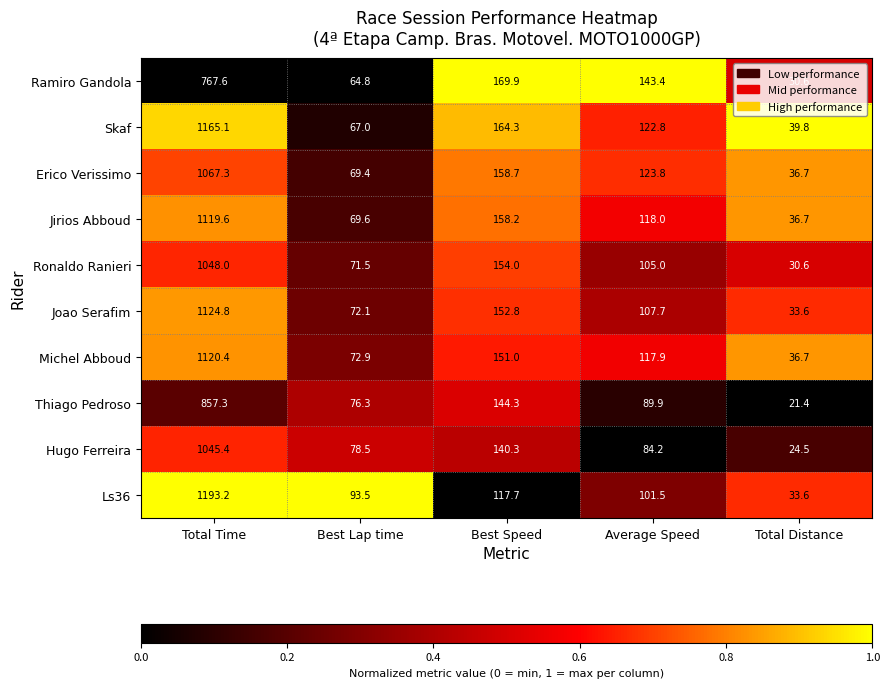

What is the sum of the Ramiro Gandola values at Average Speed and Total Time?

911.0